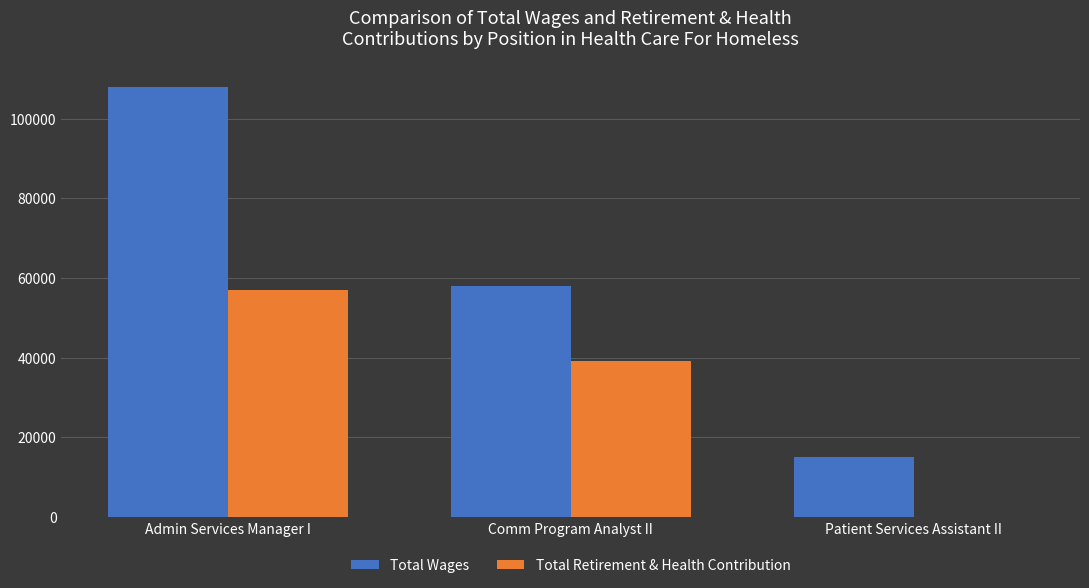

Which series has the widest spread of values?

Total Wages